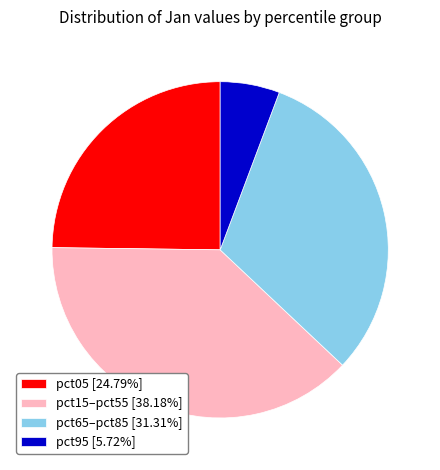

Combined, do pct95 [5.72%] and pct15–pct55 [38.18%] account for over 50%?

No